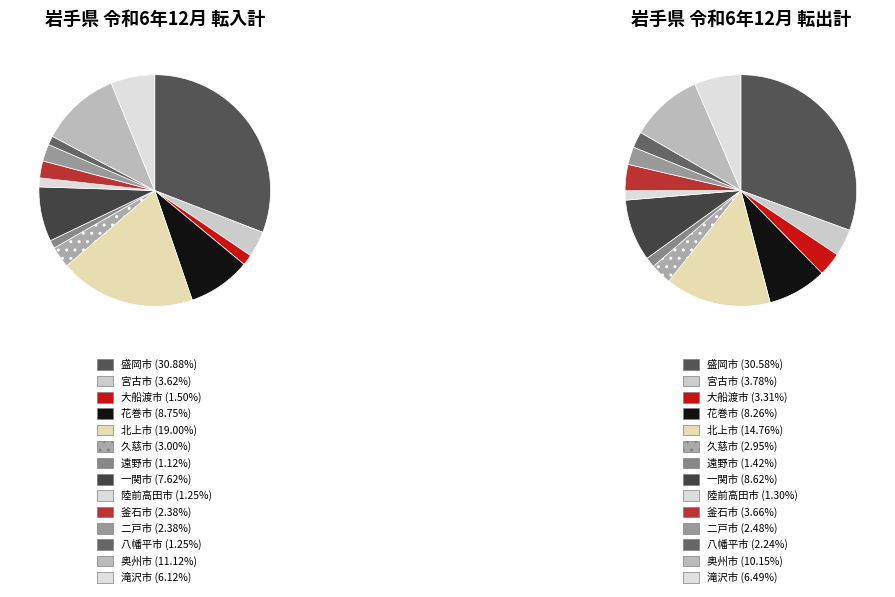

What is the largest slice in the pie chart?

盛岡市